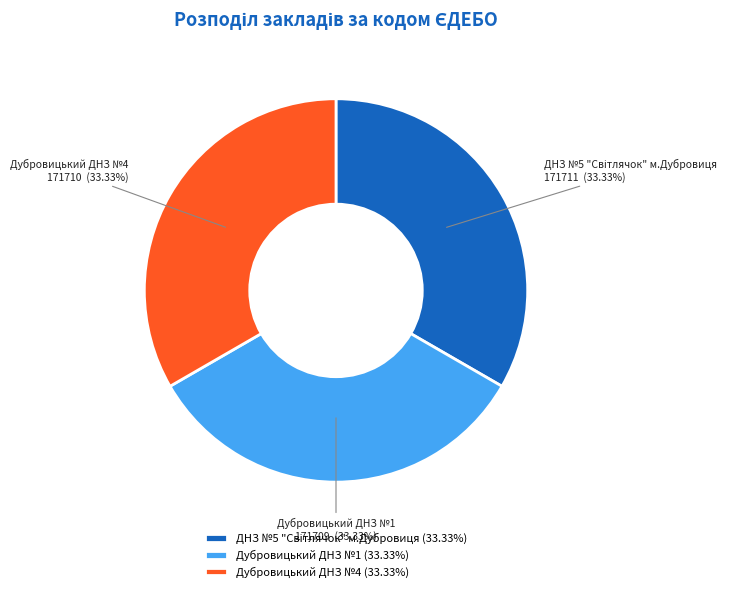

Is there a majority slice in this chart?

No